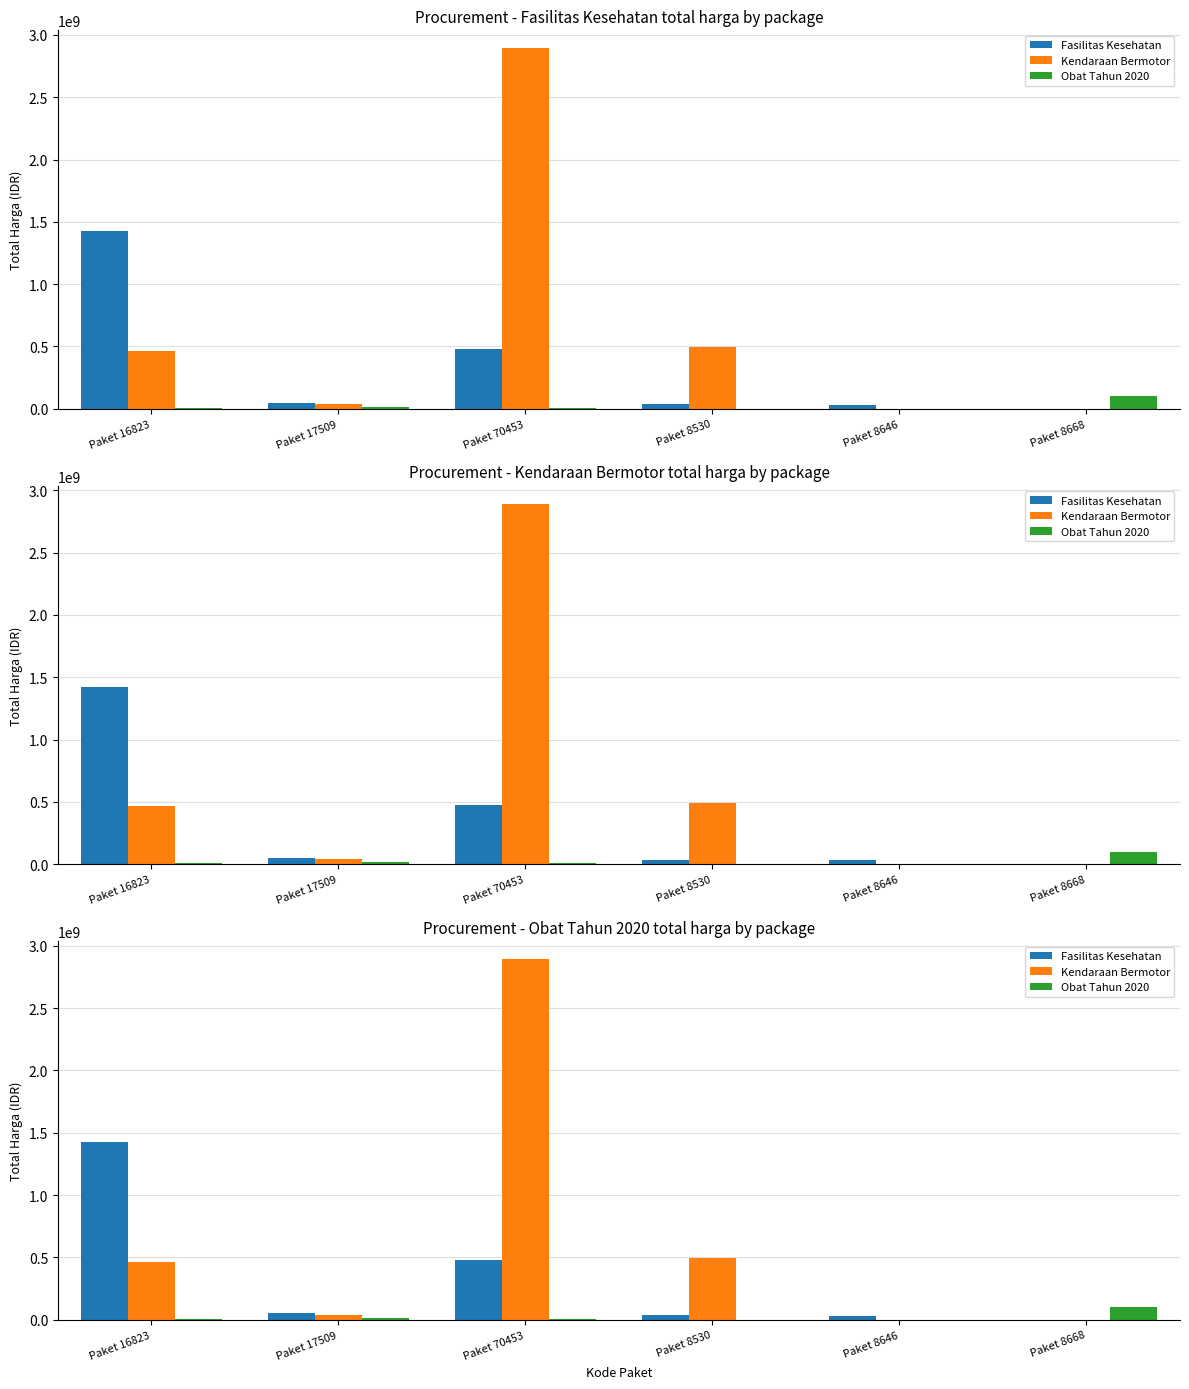

What is the sum of all Fasilitas Kesehatan values?

2020217015